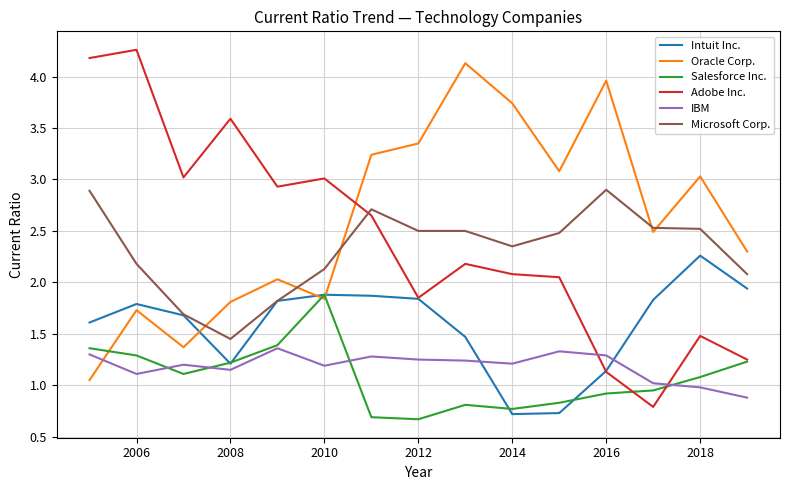

Which series has the largest range (max minus min)?

Adobe Inc.